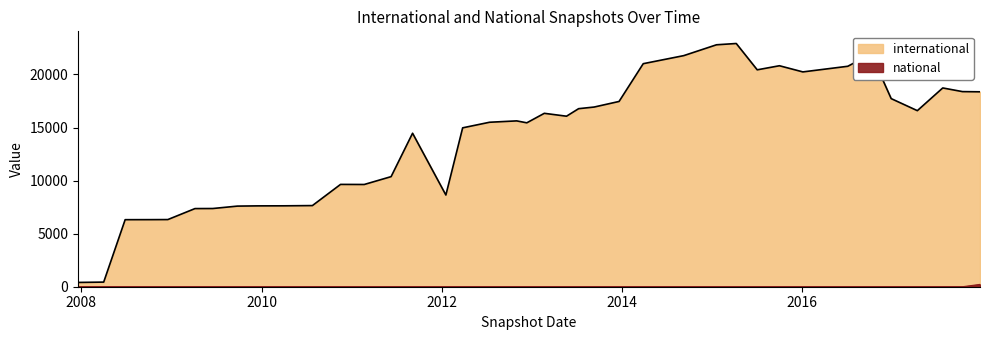

List the series in order of their overall mean, lowest first.

national, international